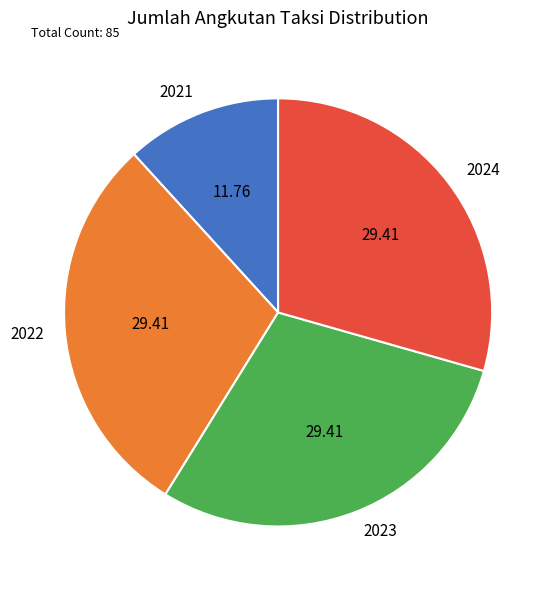

The 2022 slice represents 29% of the pie. True or false?

True